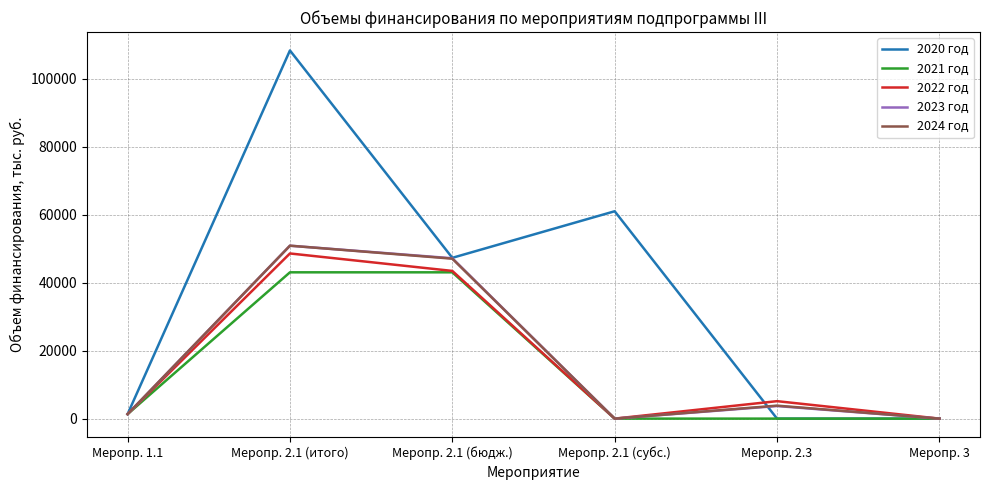

How many lines are shown in the chart?

5